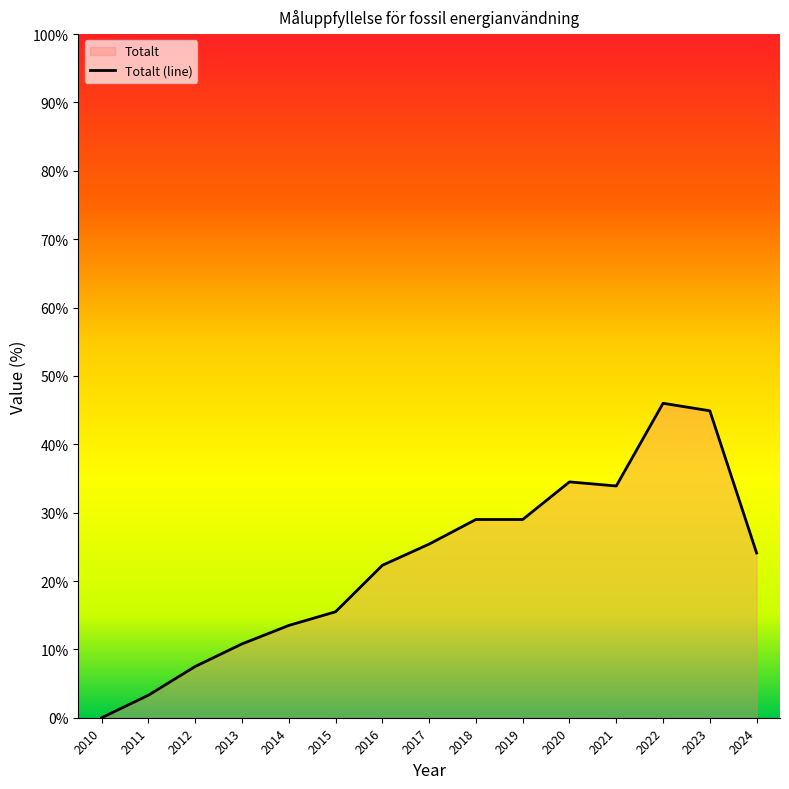

What is the change in value from 2011 to 2014?

+10.2